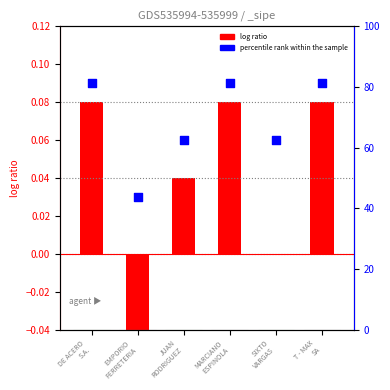

Which series reaches the minimum Y coordinate?

log ratio